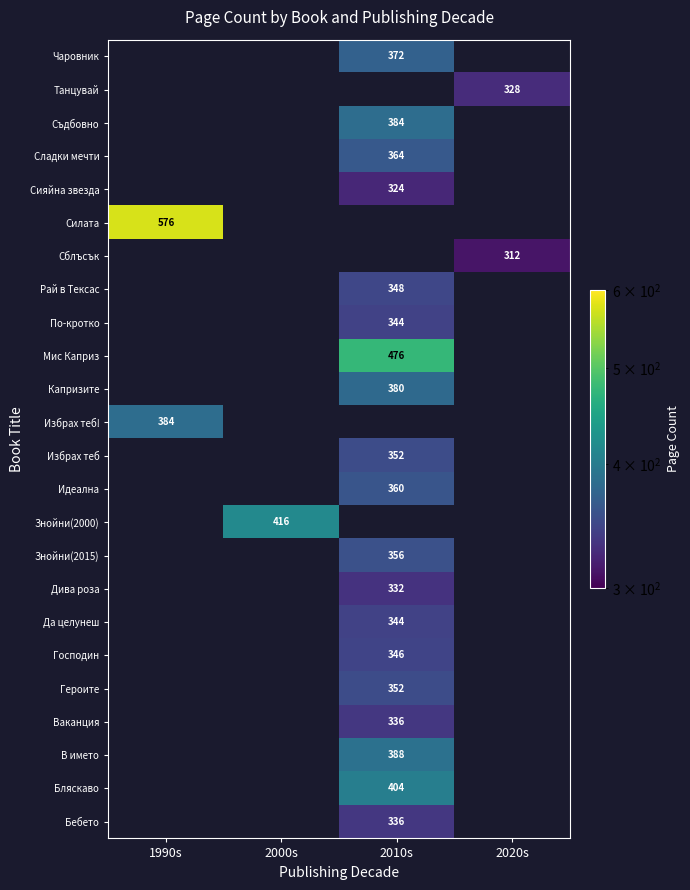

Which has a higher value, 2010s or 2000s?

2000s